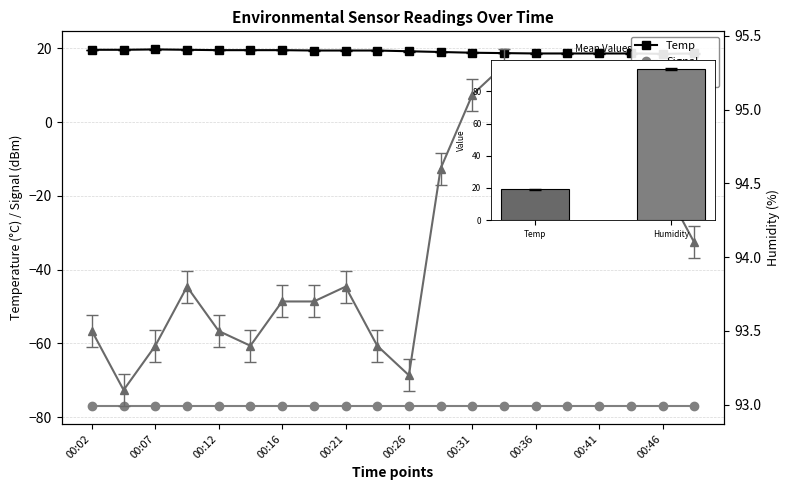

True or false: Signal has a value of -38.0 at 00:36.

False